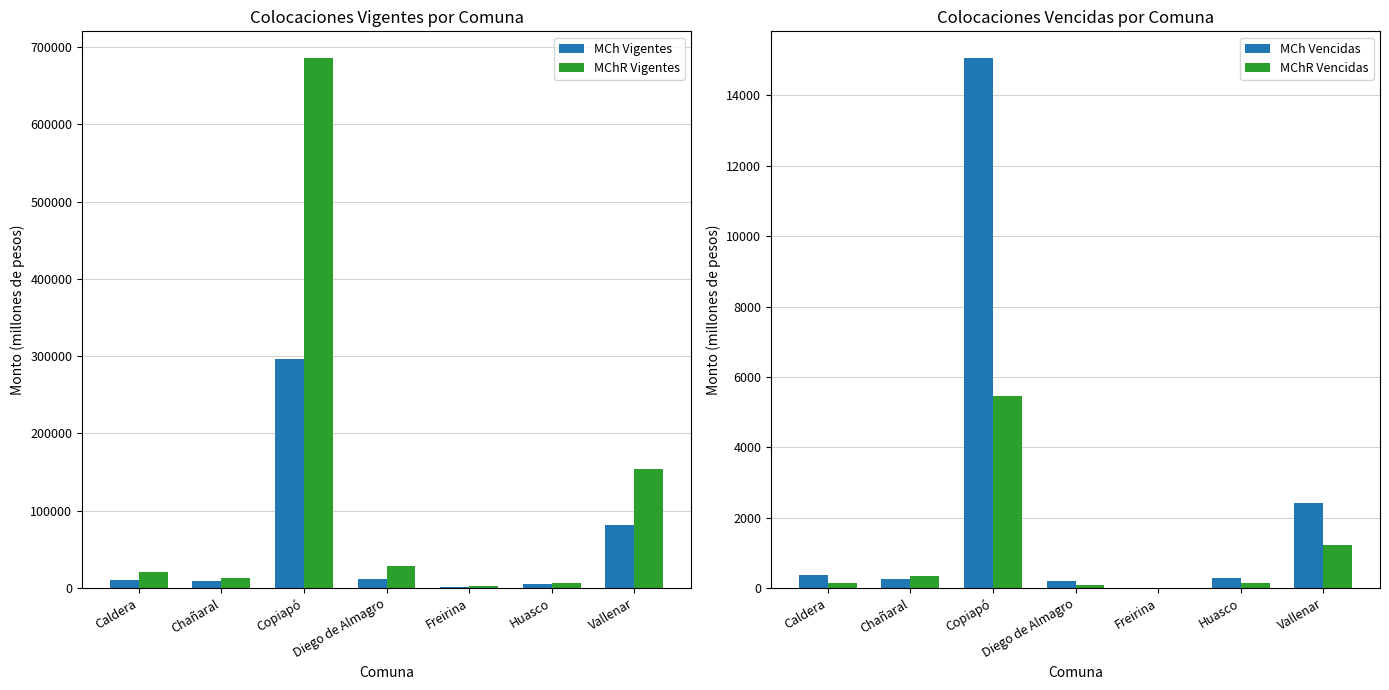

The MChR Vigentes series shows 13770.5 at Chañaral. True or false?

True